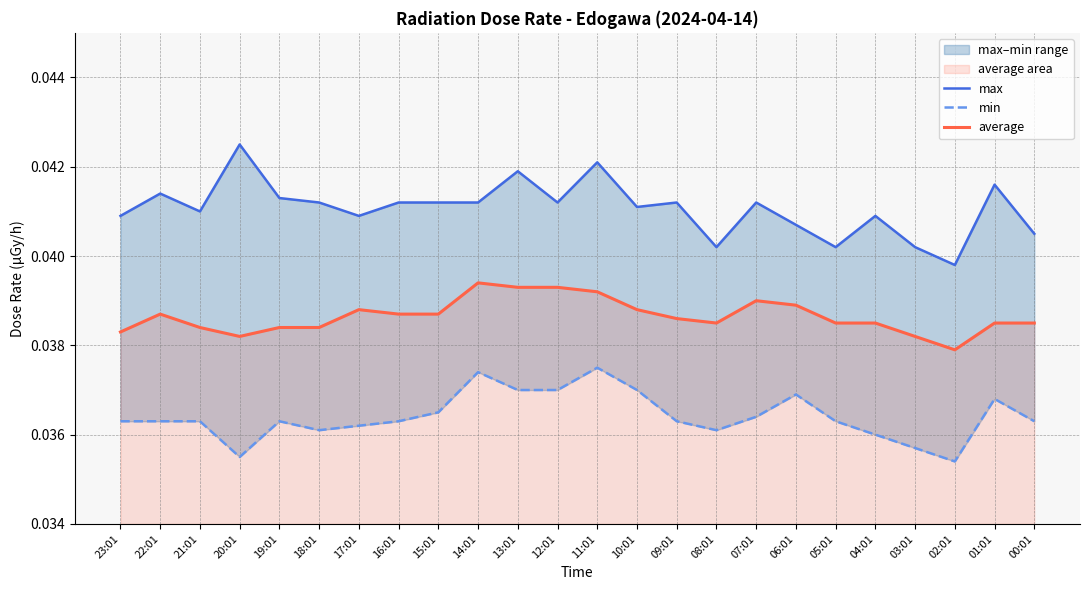

At how many categories does at least one series exceed 0?

24